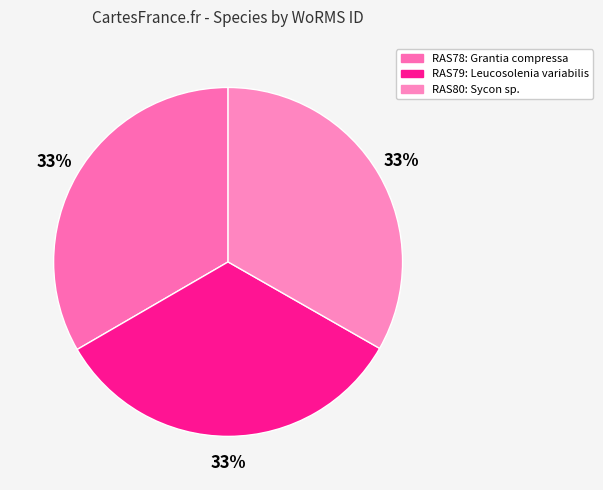

Count the number of slices in the pie.

3